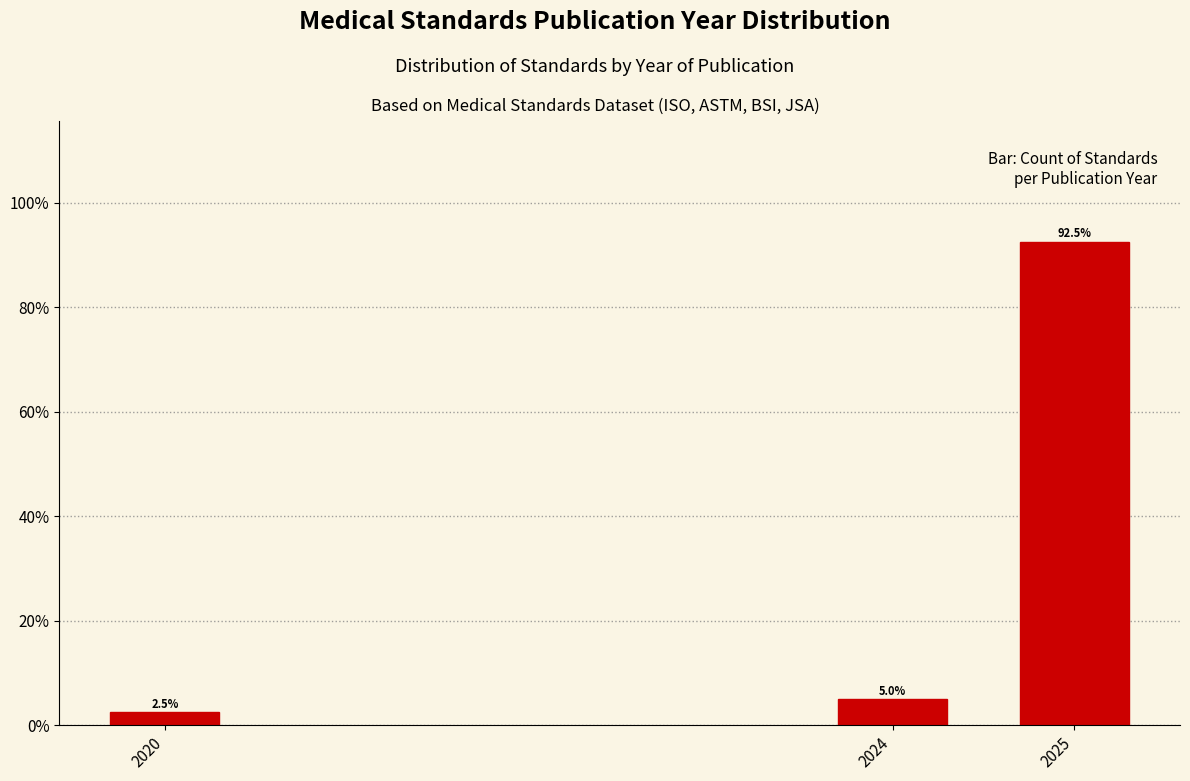

Reading left to right, extract all data points from this chart.

2020=2.5	2024=5.0	2025=92.5